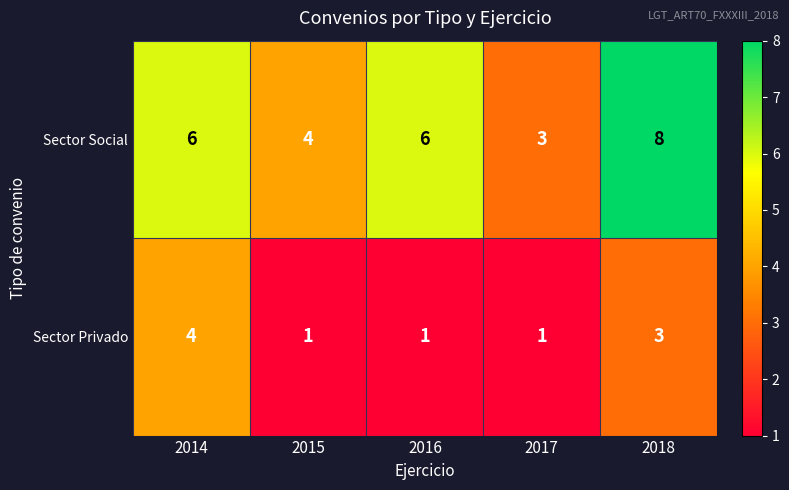

At which label does Sector Social reach its minimum?

2017